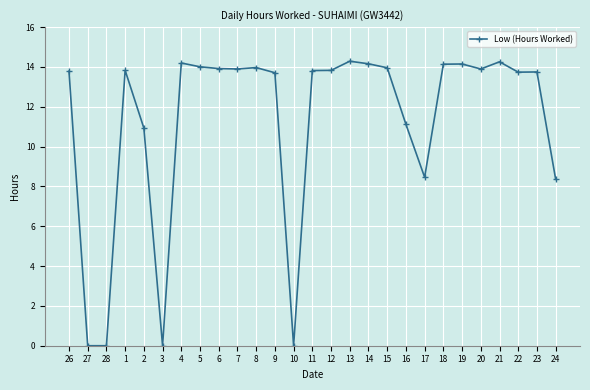

How many data points are above 13?

19